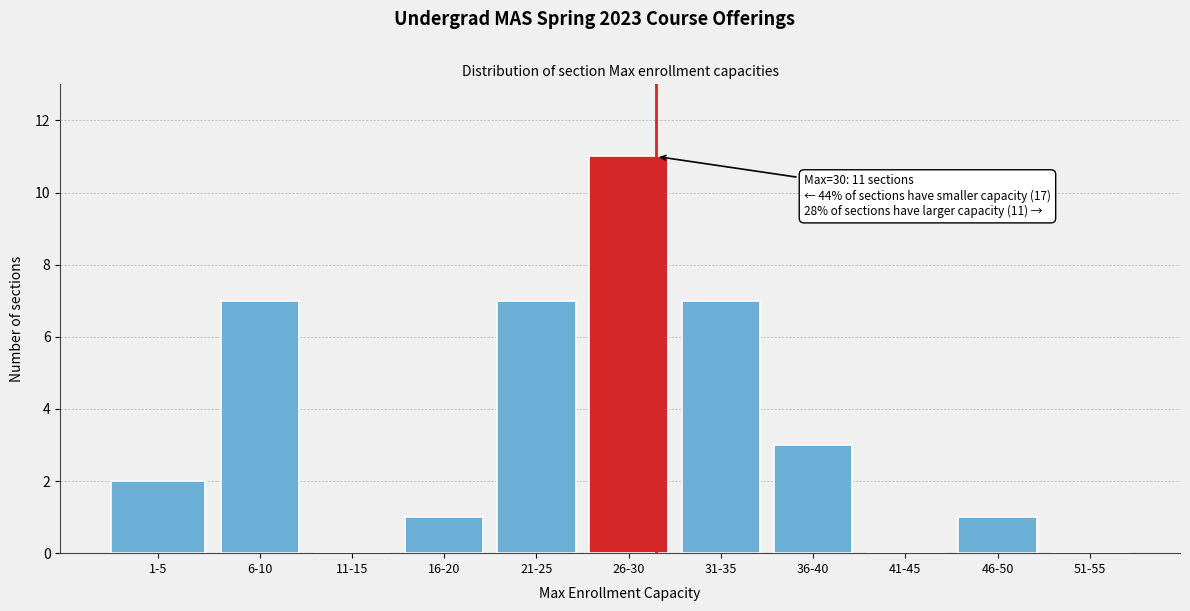

Reading left to right, list all the values displayed in this chart.

1-5=2	6-10=7	11-15=0	16-20=1	21-25=7	26-30=11	31-35=7	36-40=3	41-45=0	46-50=1	51-55=0